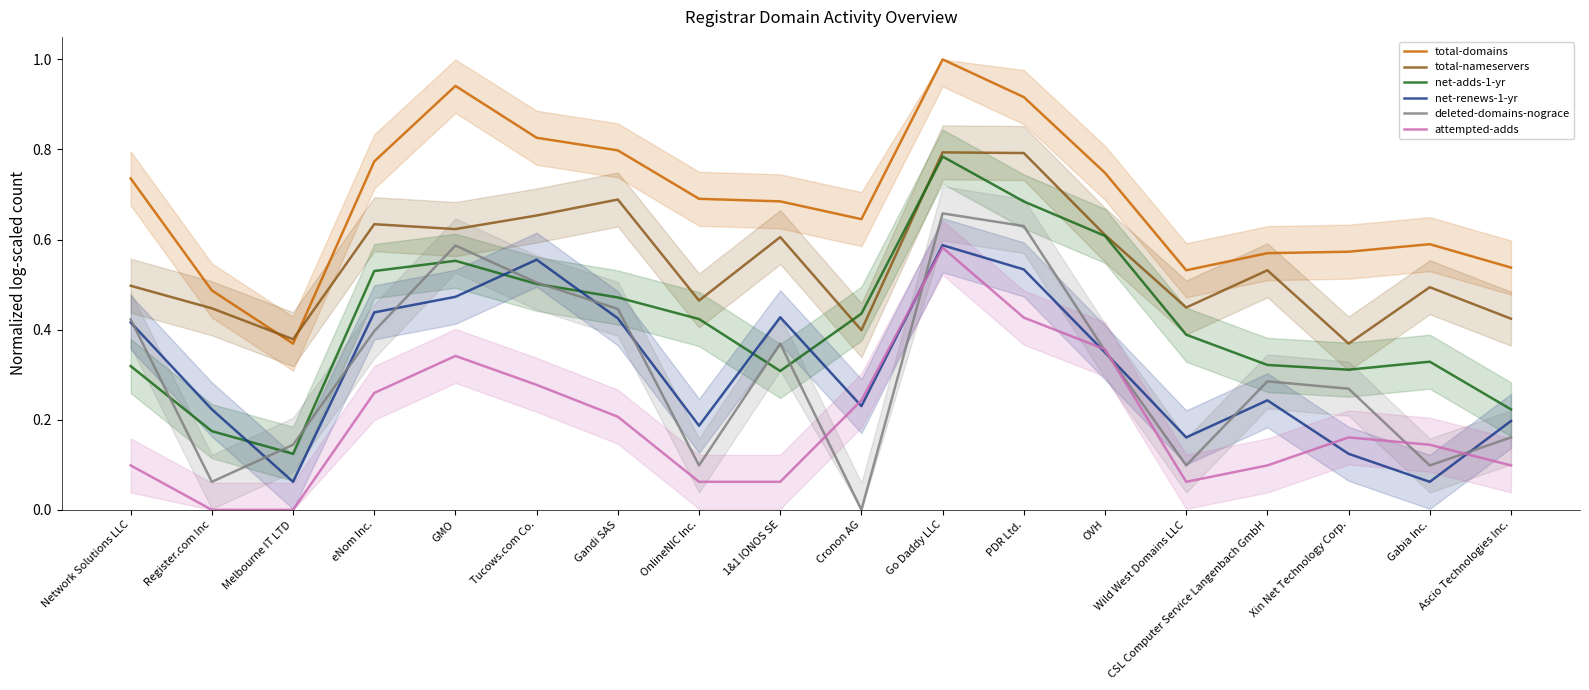

What is the maximum value for net-adds-1-yr?

0.8